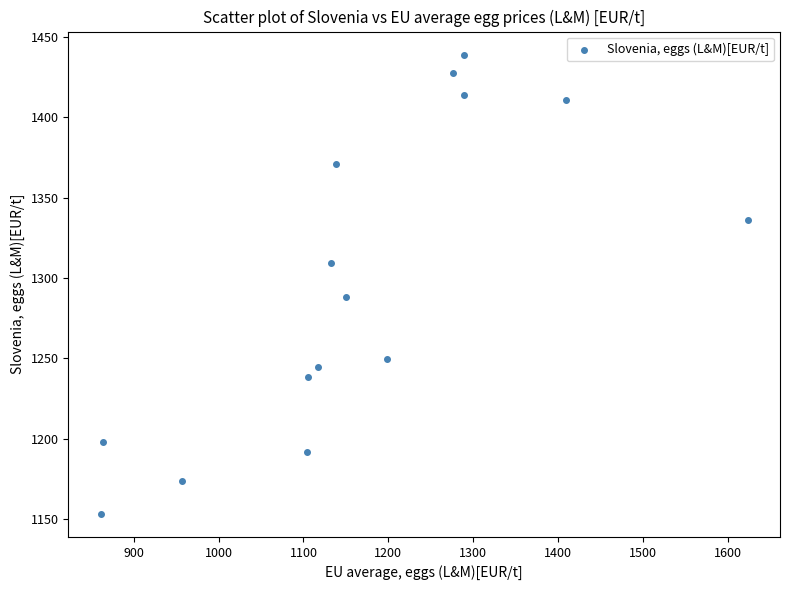

What is the range of Y values (max minus min)?

285.8